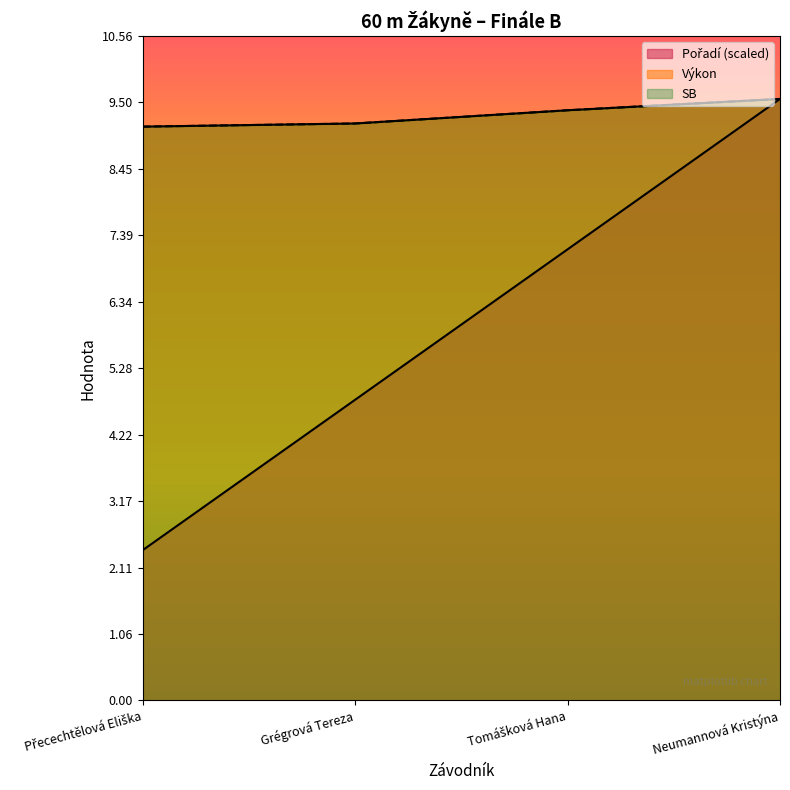

Does the chart display data point markers on the line(s)?

No